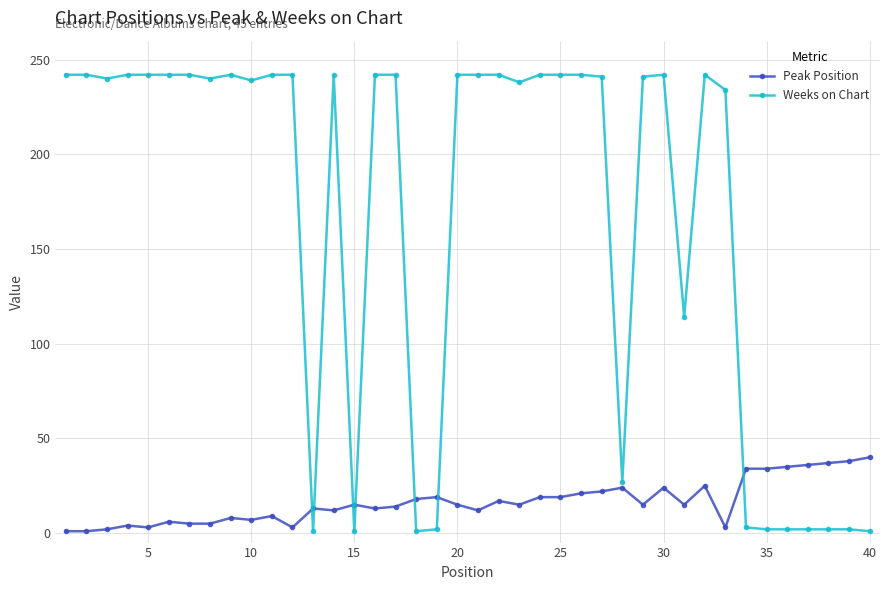

True or false: Weeks on Chart has more than 2 interior local peaks.

True